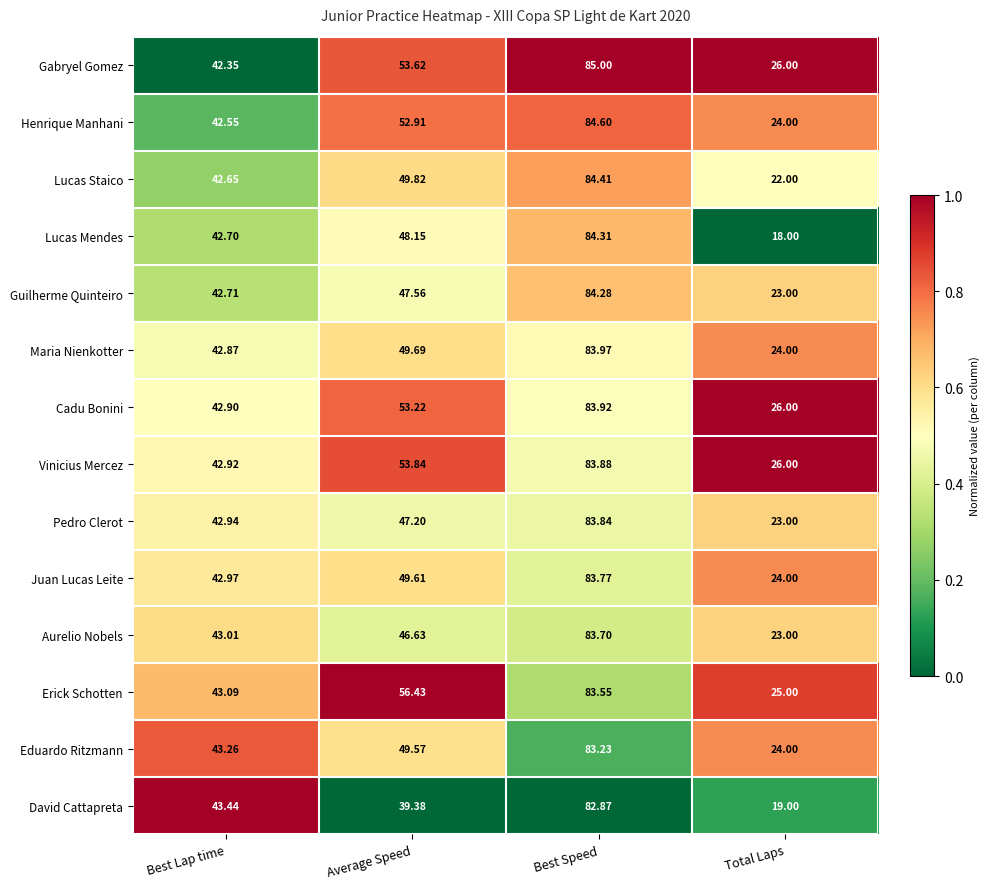

What is the total value across all series at Best Speed?

1175.3